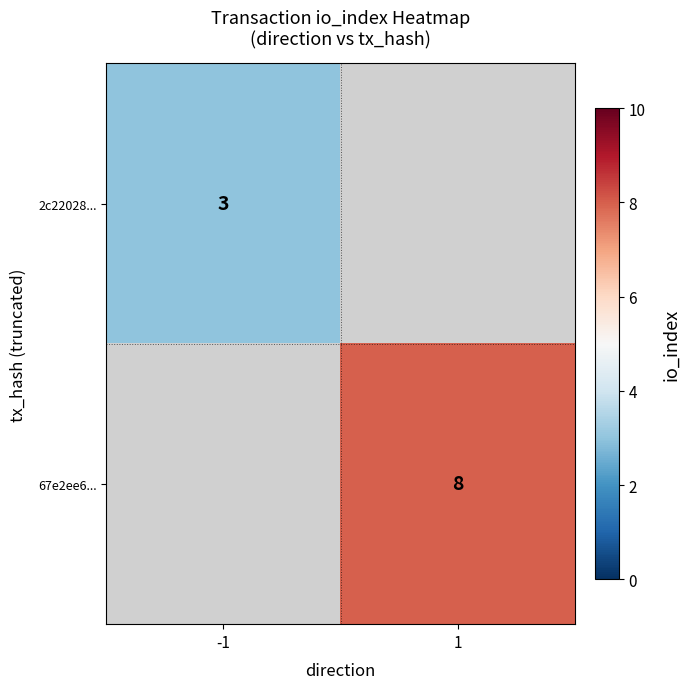

The value of 67e2ee6... at 1 is 2.2. True or false?

False